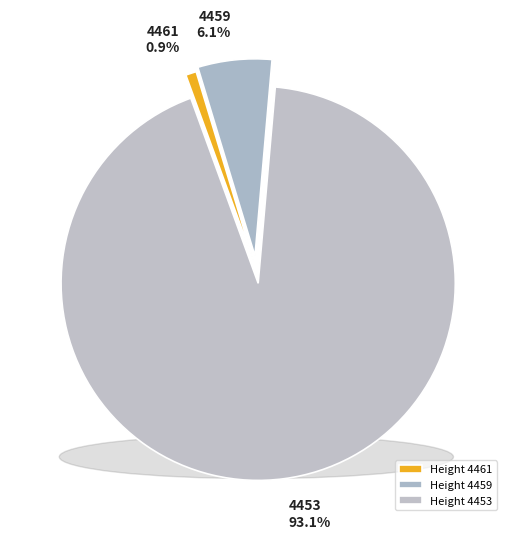

Does 4459 represent more than half of the total?

No